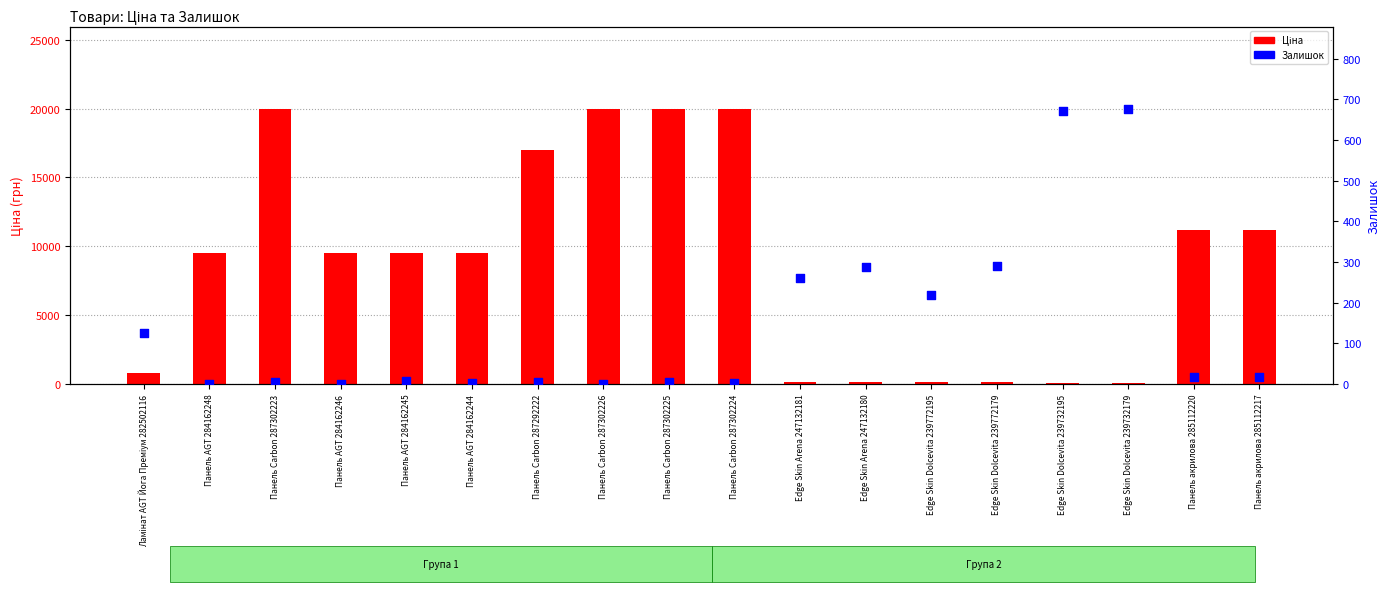

Which series contains the highest Y value?

Ціна